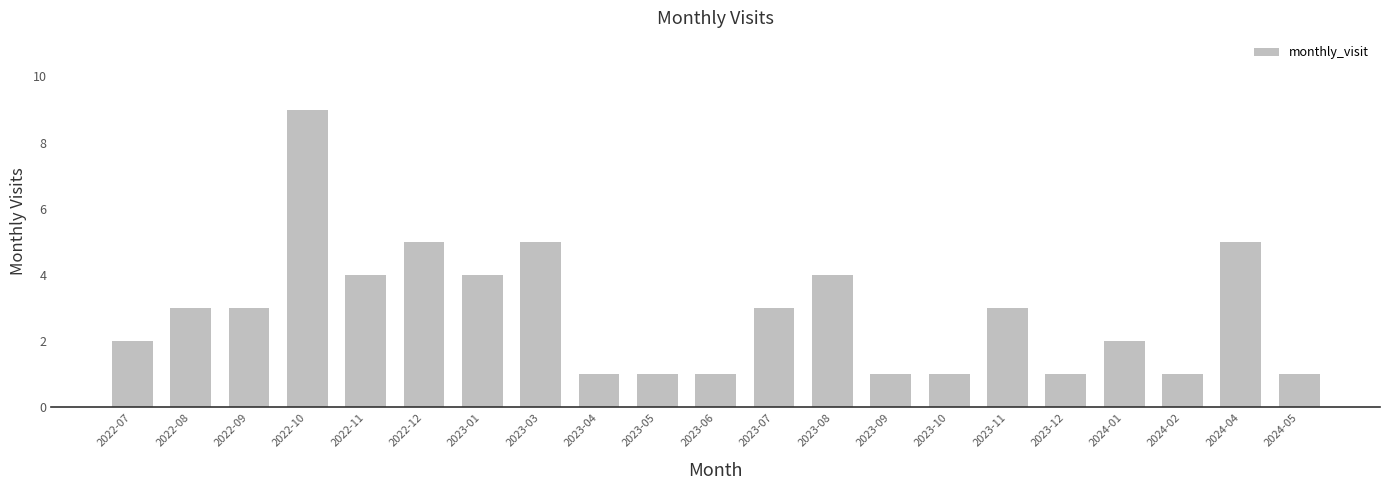

True or false: the data shows 2 at 2023-07.

False